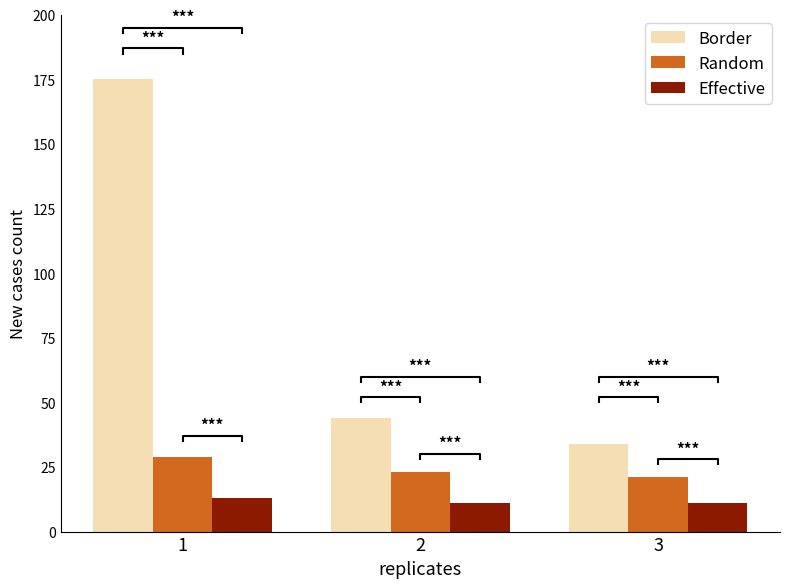

At which label is Effective closest to 12?

1